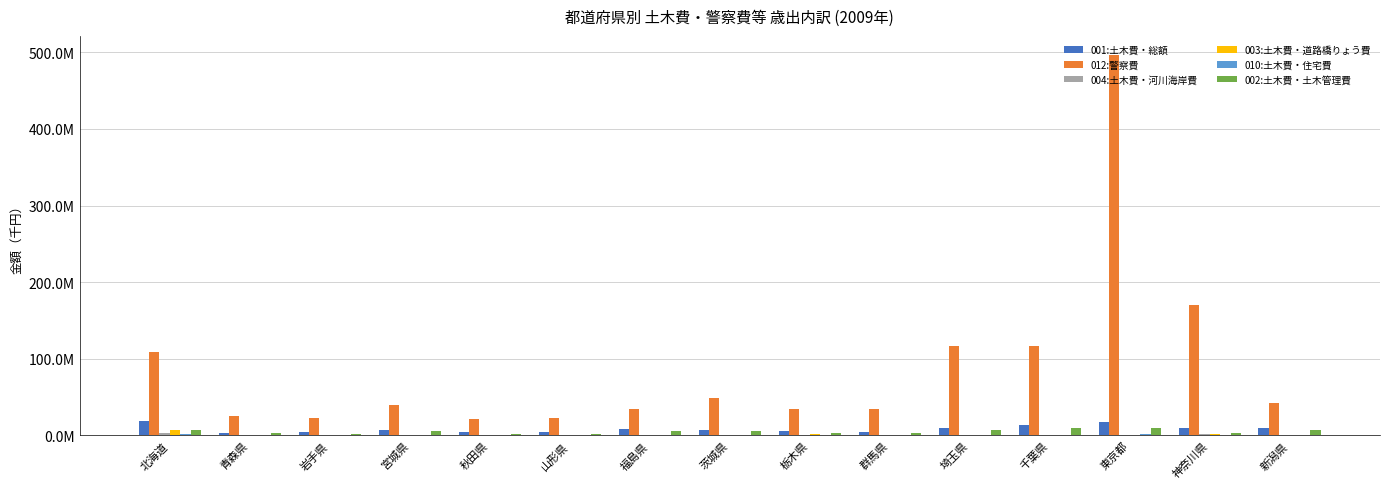

What is the total value across all series at 千葉県?

140218561